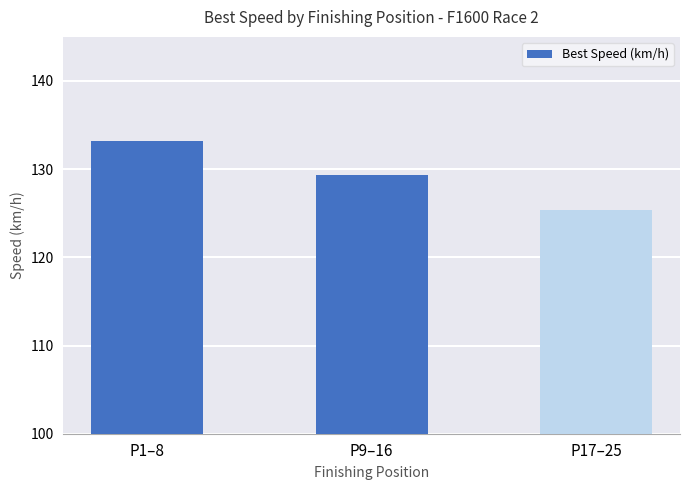

Which category has the lowest value across all series?

P17–25